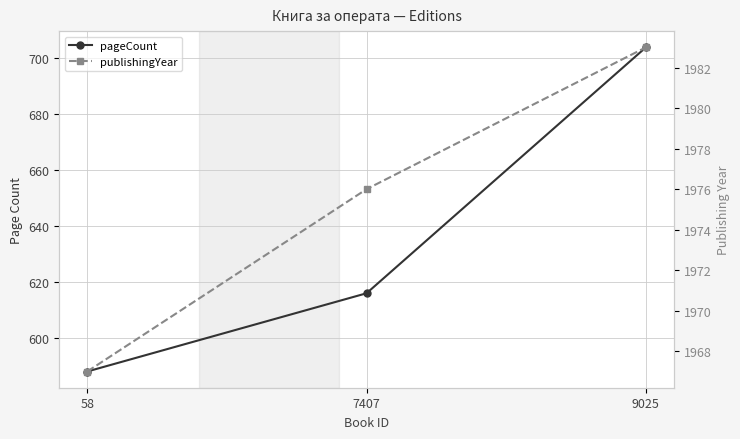

List the labels in order of publishingYear value, smallest first.

58, 7407, 9025